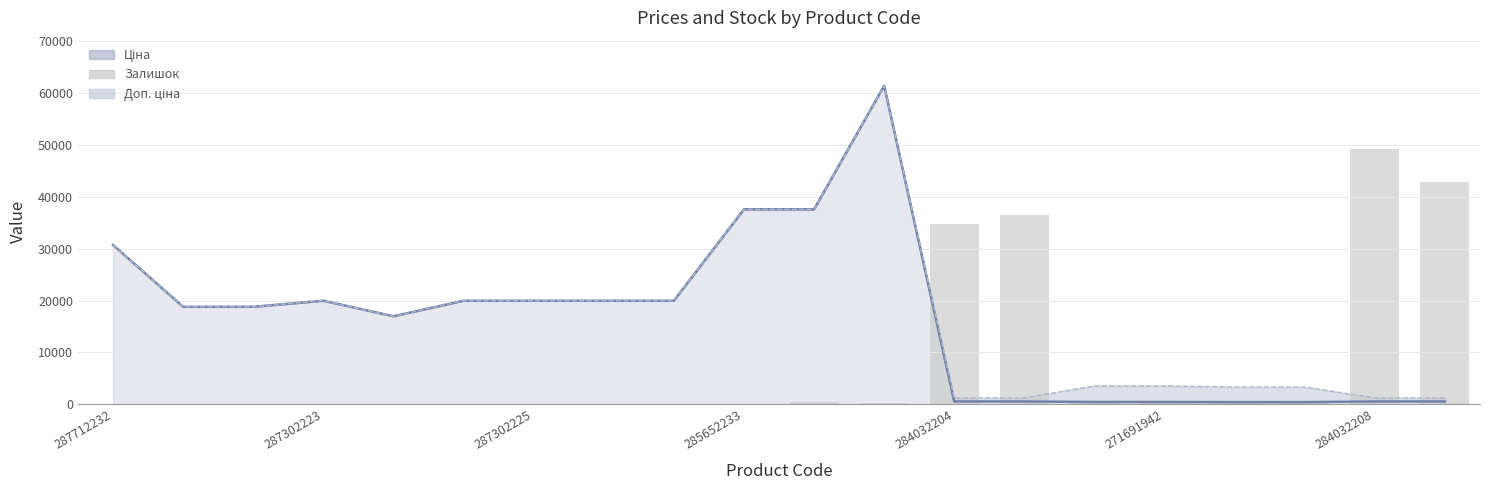

What is the difference between the maximum and minimum values?

48942.7